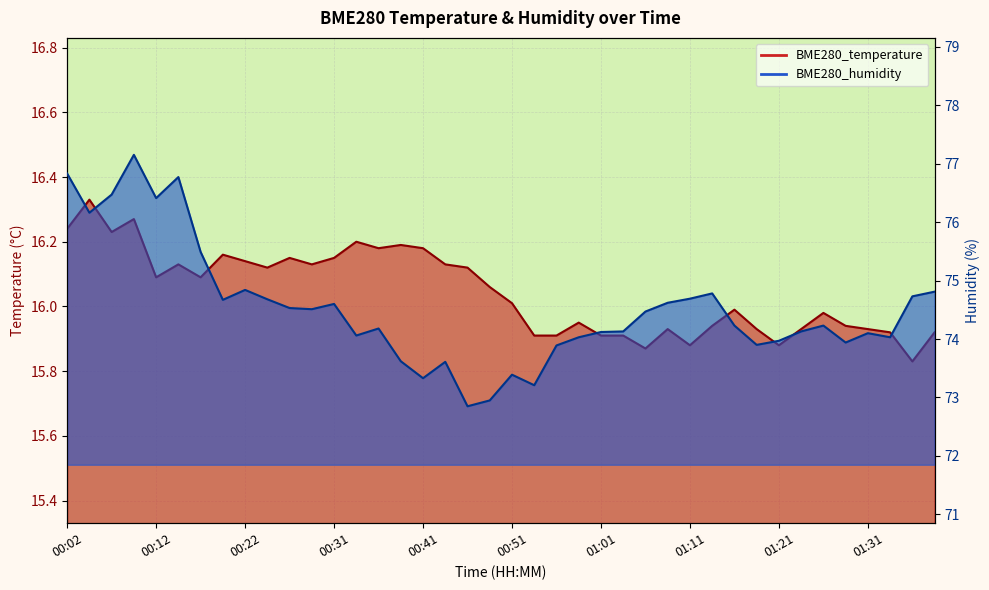

At how many categories does at least one series exceed 59?

40